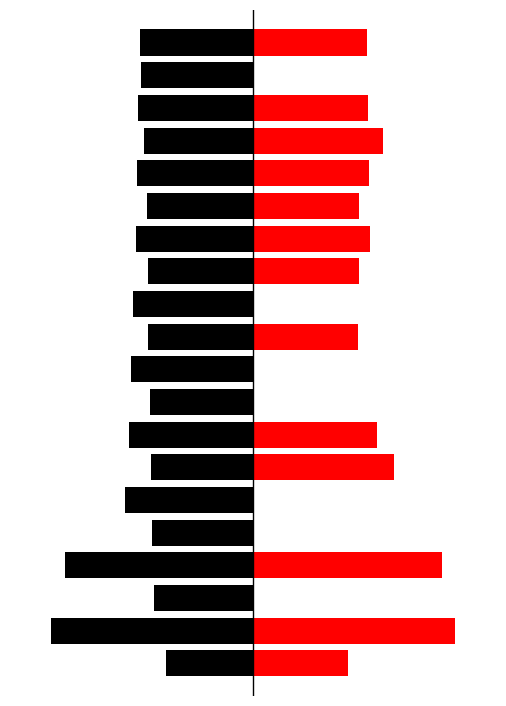

True or false: Molecular Weight (red) has a value of 384.7 at 11.

False